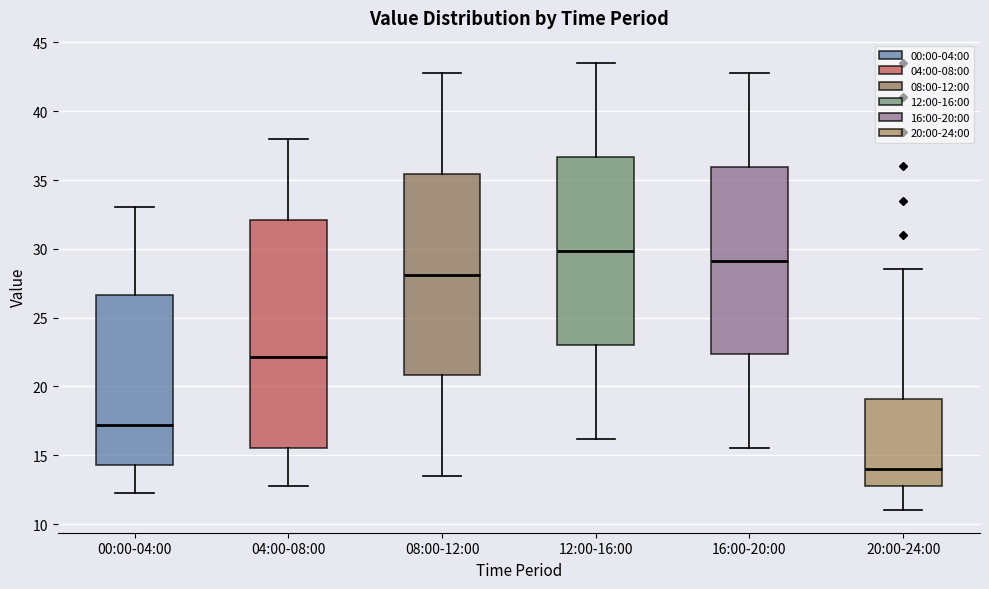

Reading left to right, read every box against the y-axis: the position of its median line, the range the box covers, and the ends of its whiskers. The values are not printed on the chart, so give them approximately, as read against the axis.

00:00-04:00: median 17.0, box 14.5 to 26.5, whiskers 12.5 to 33.0
04:00-08:00: median 22.0, box 15.5 to 32.0, whiskers 13.0 to 38.0
08:00-12:00: median 28.0, box 21.0 to 35.5, whiskers 13.5 to 43.0
12:00-16:00: median 30.0, box 23.0 to 36.5, whiskers 16.0 to 43.5
16:00-20:00: median 29.0, box 22.5 to 36.0, whiskers 15.5 to 43.0
20:00-24:00: median 14.0, box 13.0 to 19.0, whiskers 11.0 to 28.5